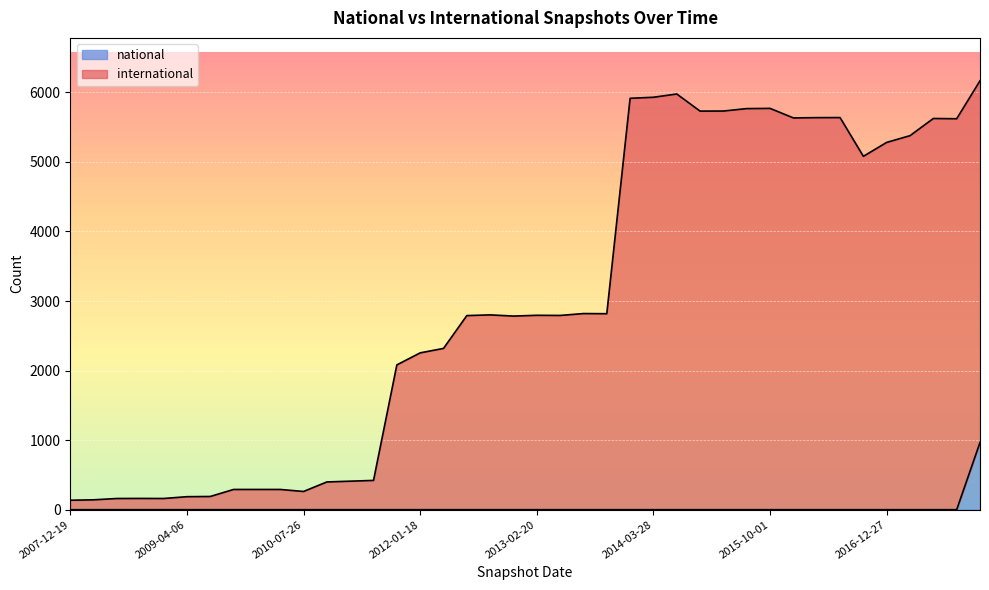

The value of international at 2012-03-26 is 3379. True or false?

False